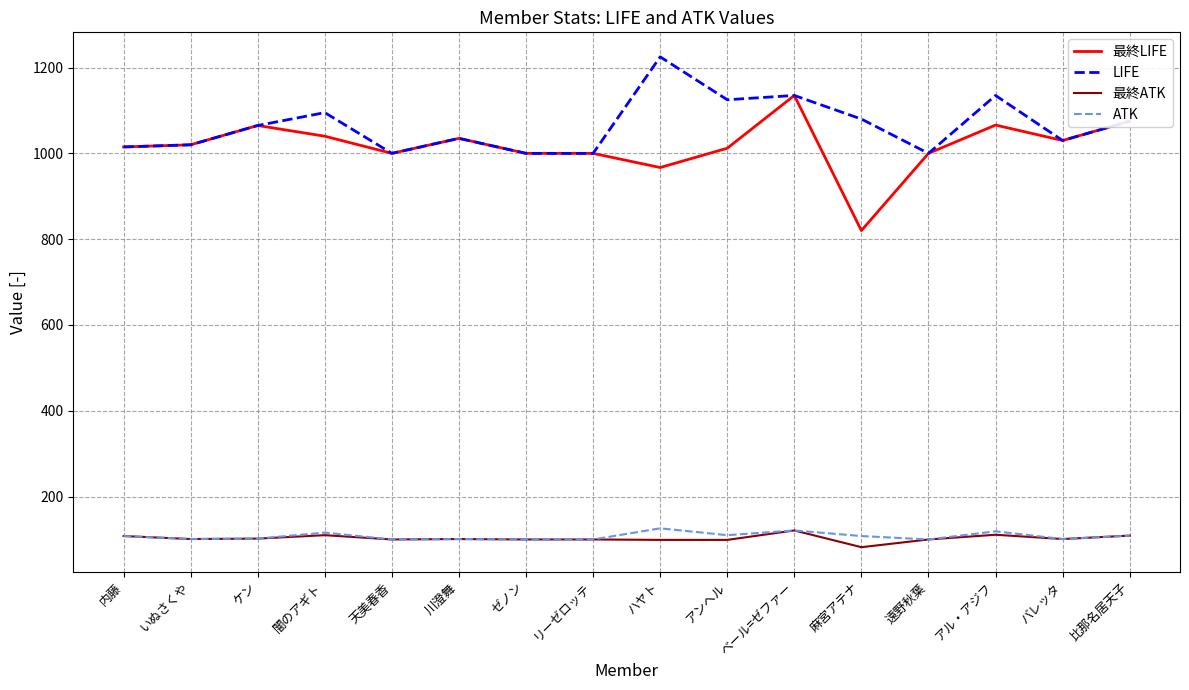

True or false: LIFE and 最終ATK cross at least once.

False